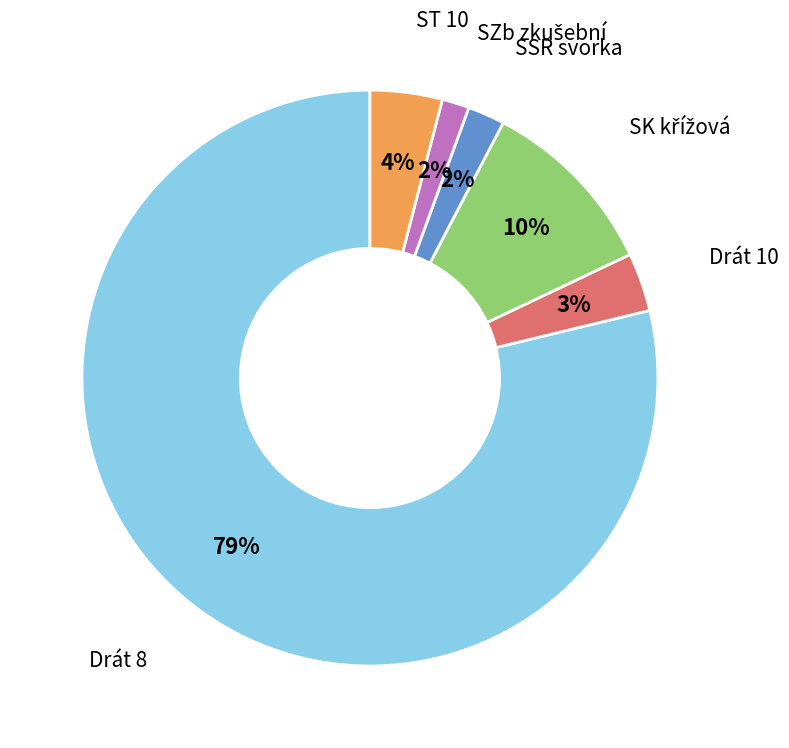

Does any single category account for the majority?

Yes